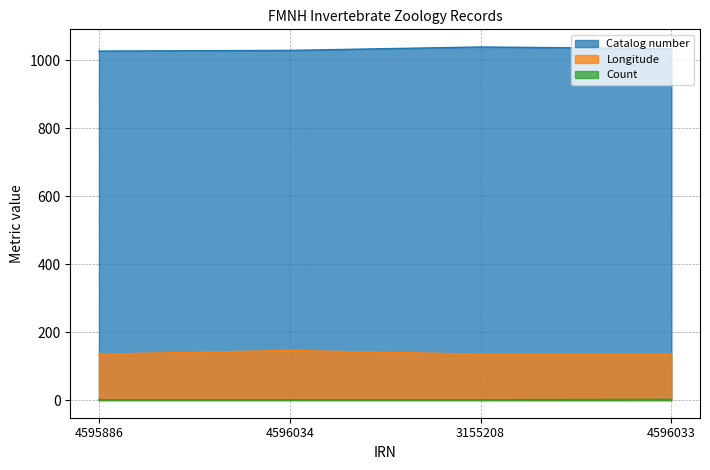

True or false: Catalog number and Longitude intersect in this chart.

False